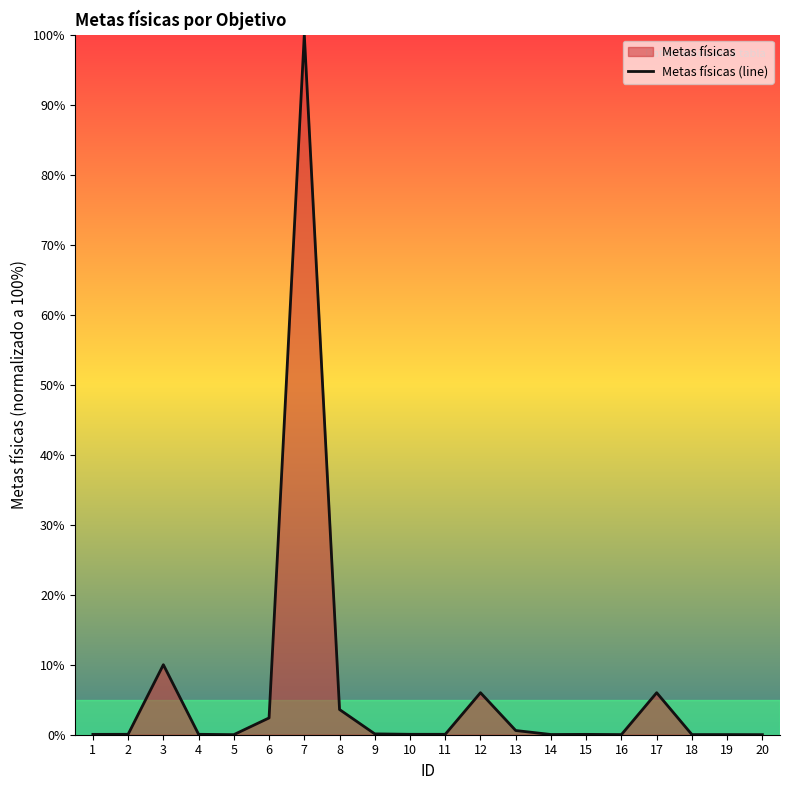

True or false: the data shows 6.0 at 17.

True